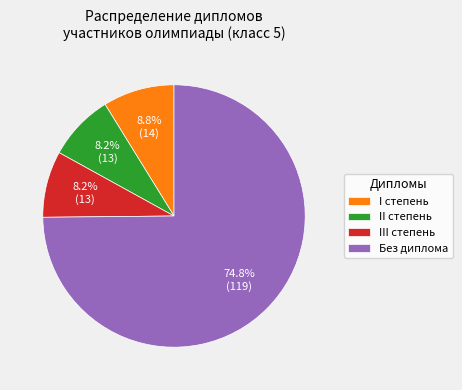

Between III степень and I степень, which is larger?

I степень